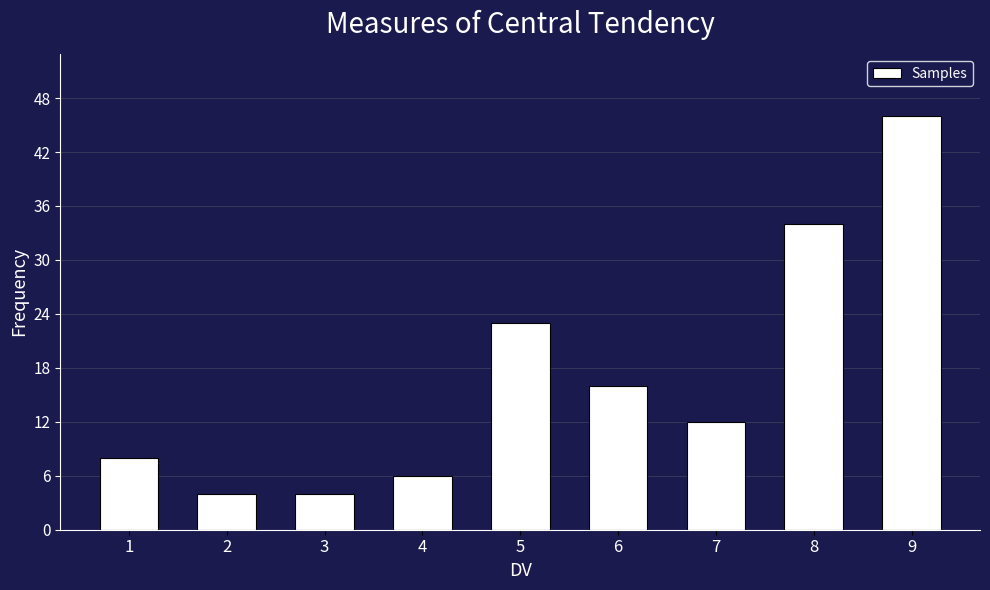

Reading left to right, list all the values displayed in this chart.

1=8	2=4	3=4	4=6	5=23	6=16	7=12	8=34	9=46